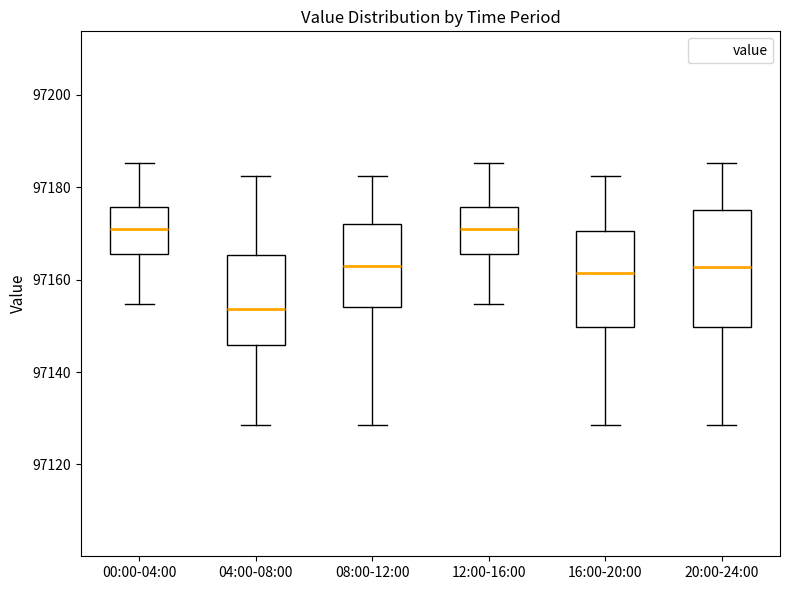

Where does the lower whisker of the box for 08:00-12:00 end on the y-axis? The values are not printed on the chart, so give them approximately, as read against the axis.

97128